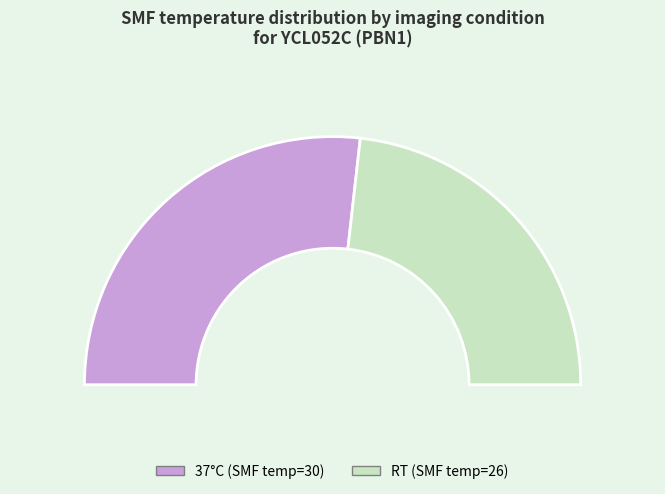

True or false: 37 accounts for 54% of the total.

True